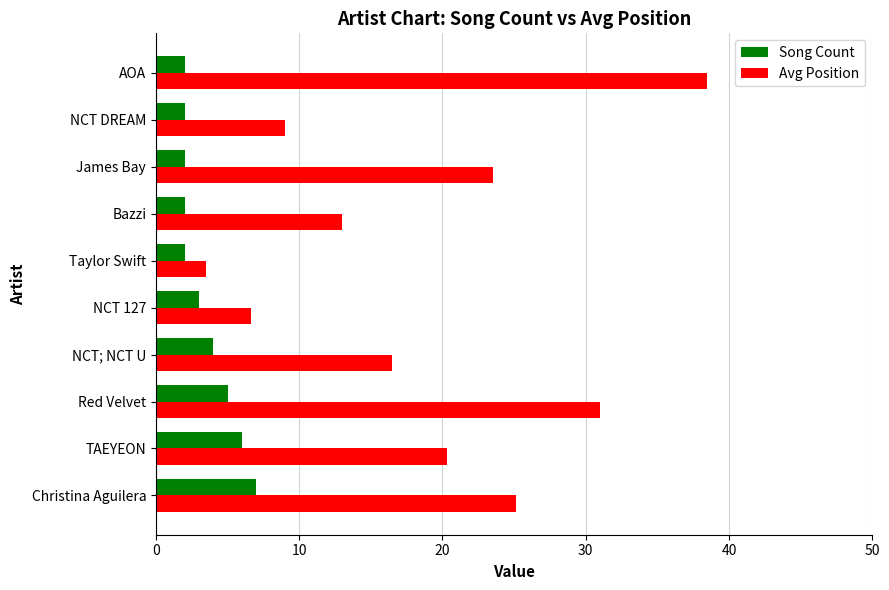

Rank the categories by Avg Position value from lowest to highest.

Taylor Swift, NCT 127, NCT DREAM, Bazzi, NCT; NCT U, TAEYEON, James Bay, Christina Aguilera, Red Velvet, AOA